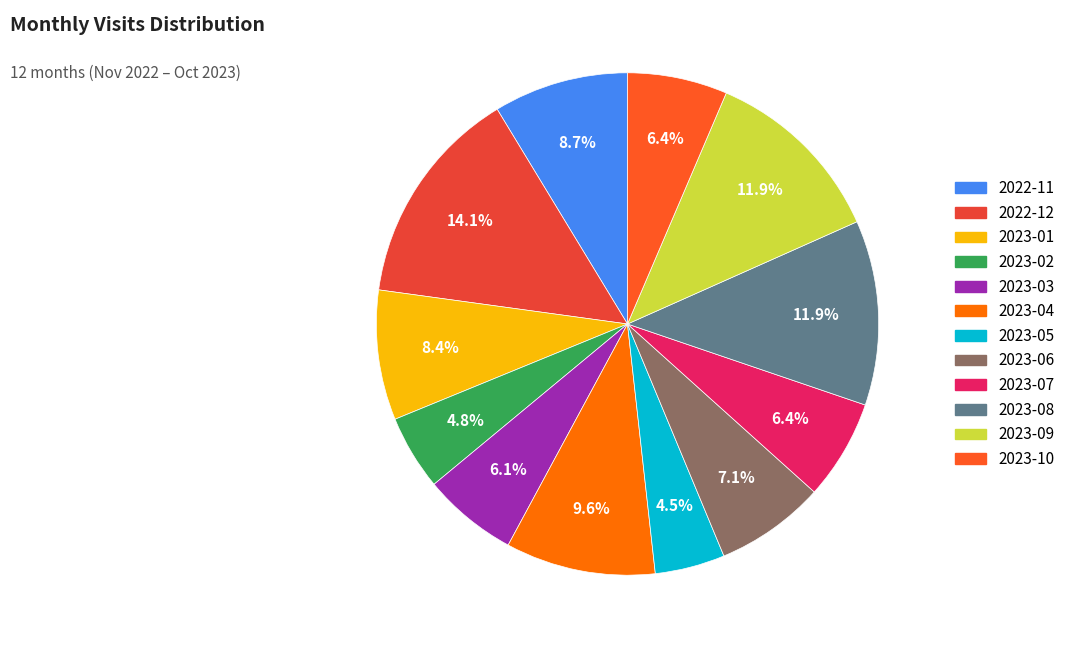

Which slice is the largest?

2022-12